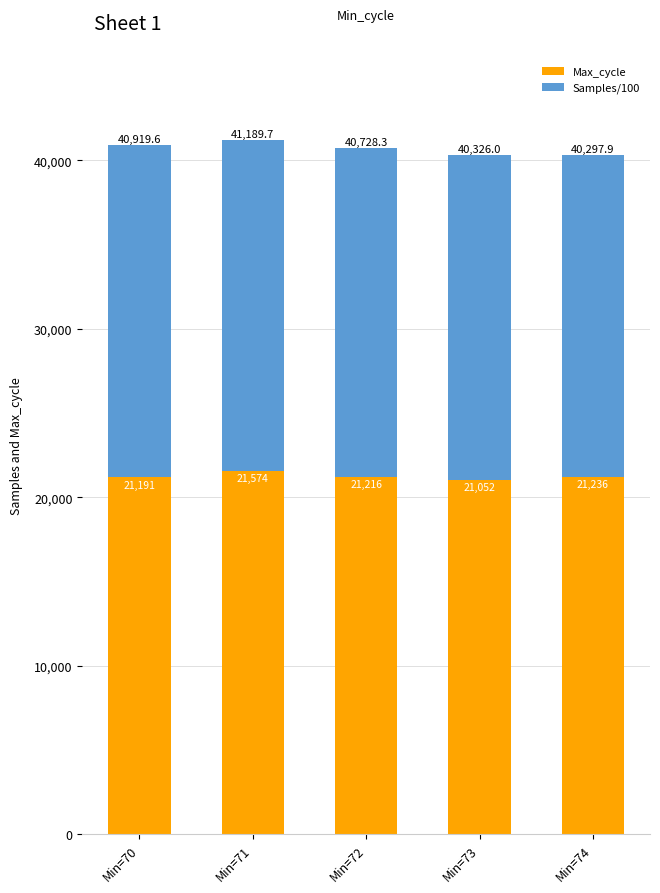

At which label is Max_cycle closest to 21313?

Min=74